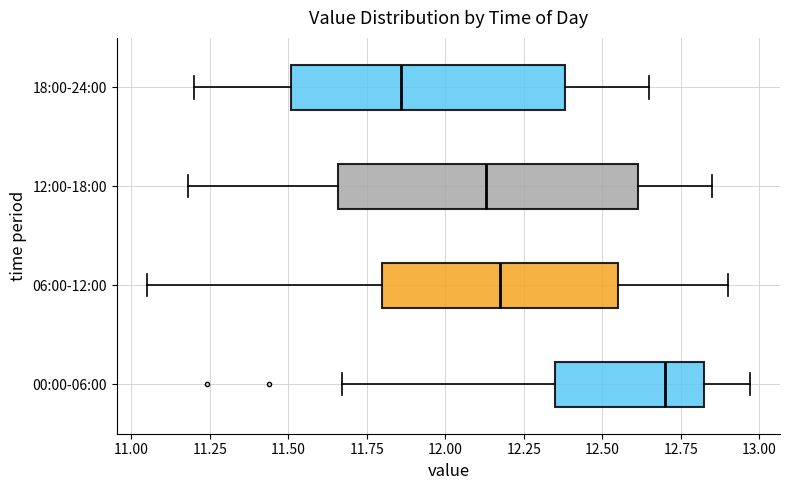

Reading bottom to top, read every box against the x-axis: the position of its median line, the range the box covers, and the ends of its whiskers. The values are not printed on the chart, so give them approximately, as read against the axis.

00:00-06:00: median 12.70, box 12.35 to 12.80, whiskers 11.65 to 12.95
06:00-12:00: median 12.20, box 11.80 to 12.55, whiskers 11.05 to 12.90
12:00-18:00: median 12.15, box 11.65 to 12.60, whiskers 11.20 to 12.85
18:00-24:00: median 11.85, box 11.50 to 12.40, whiskers 11.20 to 12.65